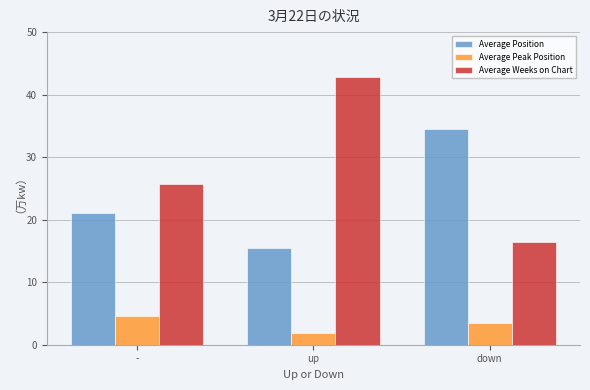

At which label is Average Weeks on Chart closest to 29?

-